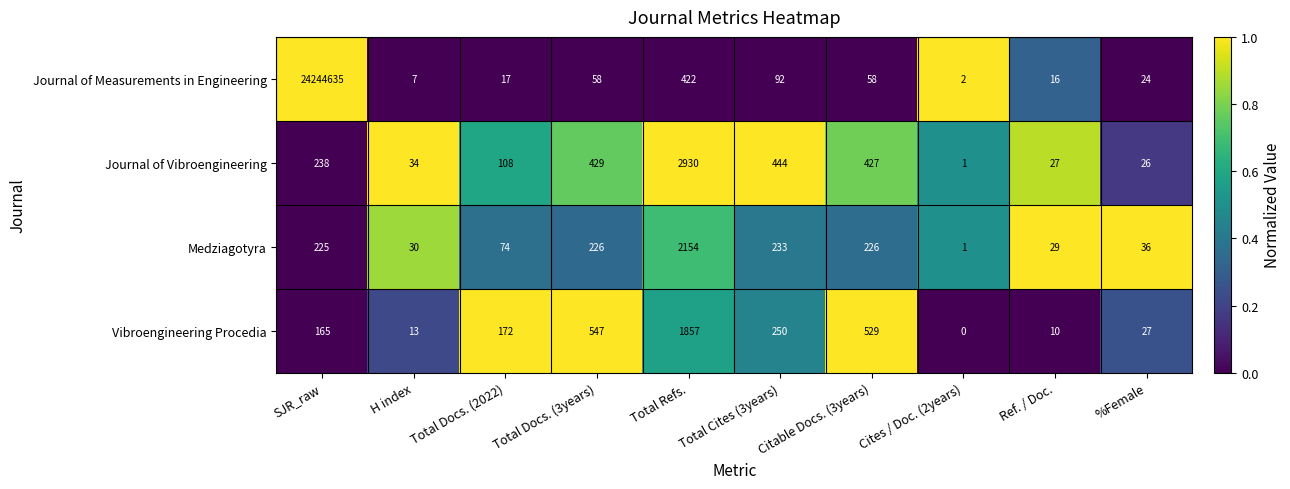

Count the number of data series in this chart.

4